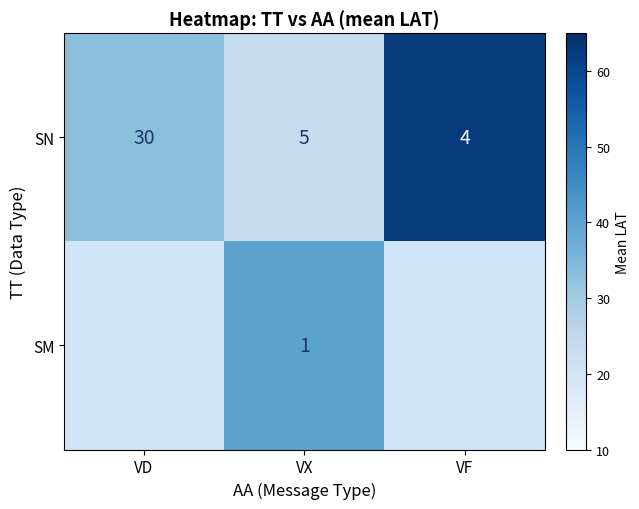

Where is SN nearest to the value 17?

VX